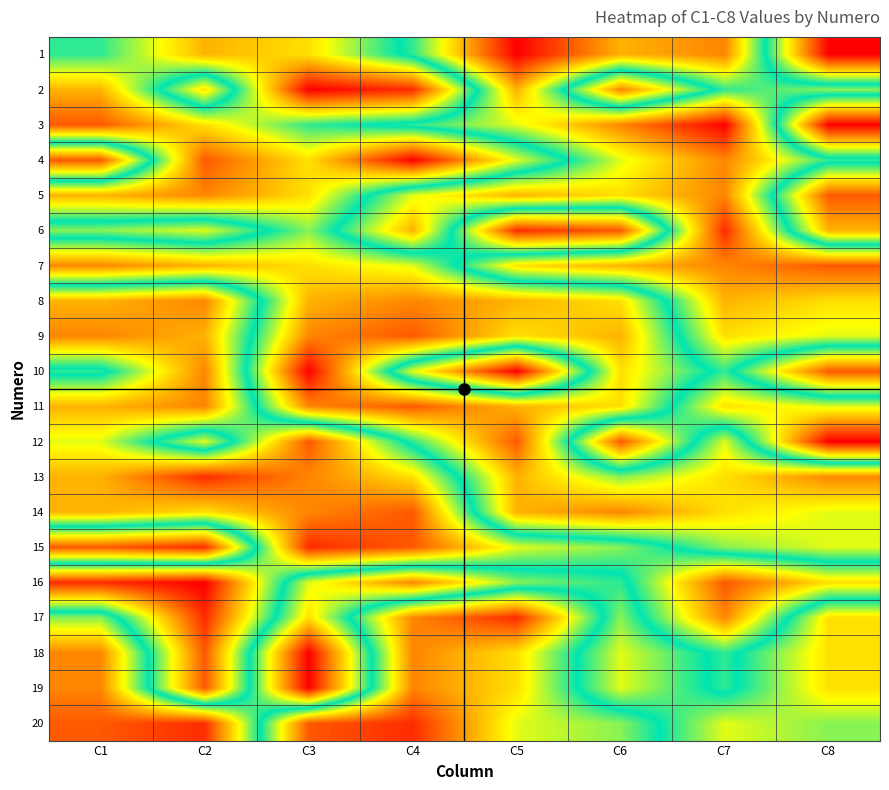

What is the total value across all series at C6?

179